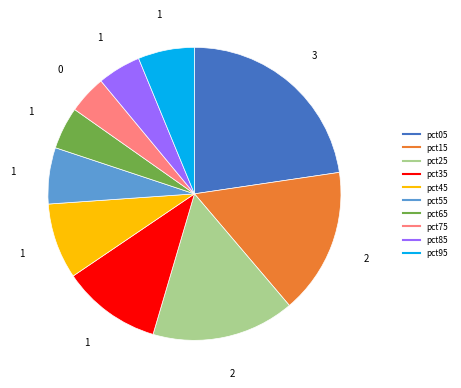

Which has a higher value, pct45 or pct35?

pct35